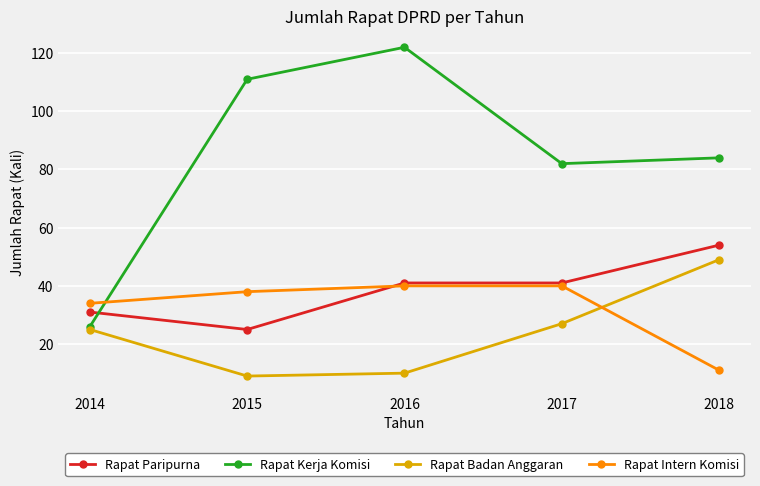

What is the sum of the Rapat Kerja Komisi values at 2018 and 2016?

206